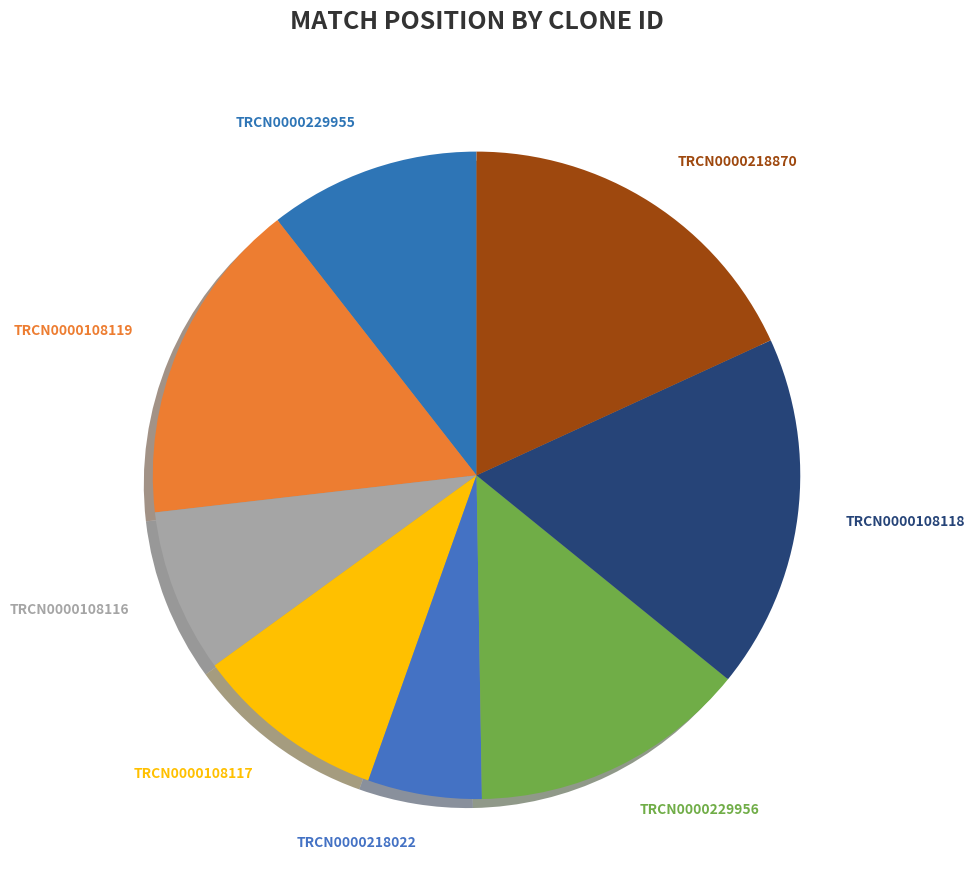

To the nearest percent, what is the difference between the largest and smallest slice percentages?

12%